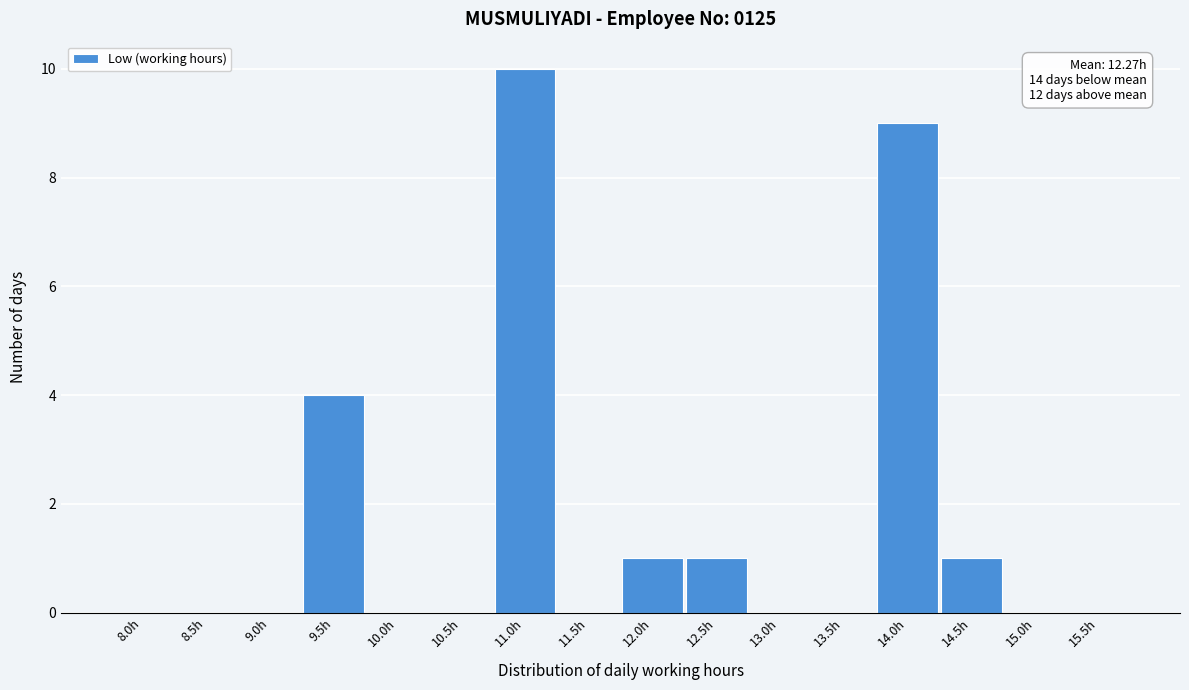

Reading left to right, list all the values displayed in this chart.

8.0h=0	8.5h=0	9.0h=0	9.5h=4	10.0h=0	10.5h=0	11.0h=10	11.5h=0	12.0h=1	12.5h=1	13.0h=0	13.5h=0	14.0h=9	14.5h=1	15.0h=0	15.5h=0